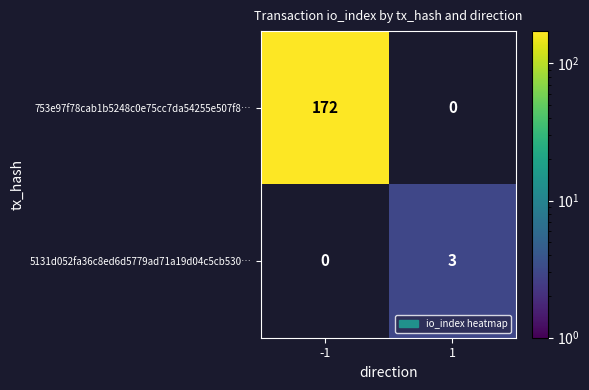

At how many categories does at least one series exceed 110?

1